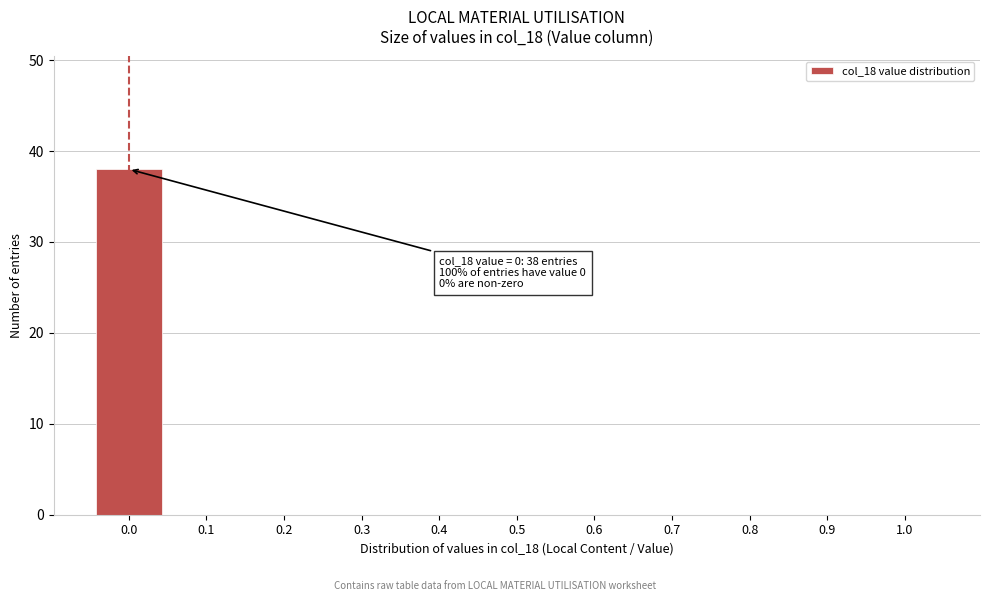

Reading left to right, extract all data points from this chart.

0.0=38	0.1=0	0.2=0	0.3=0	0.4=0	0.5=0	0.6=0	0.7=0	0.8=0	0.9=0	1.0=0